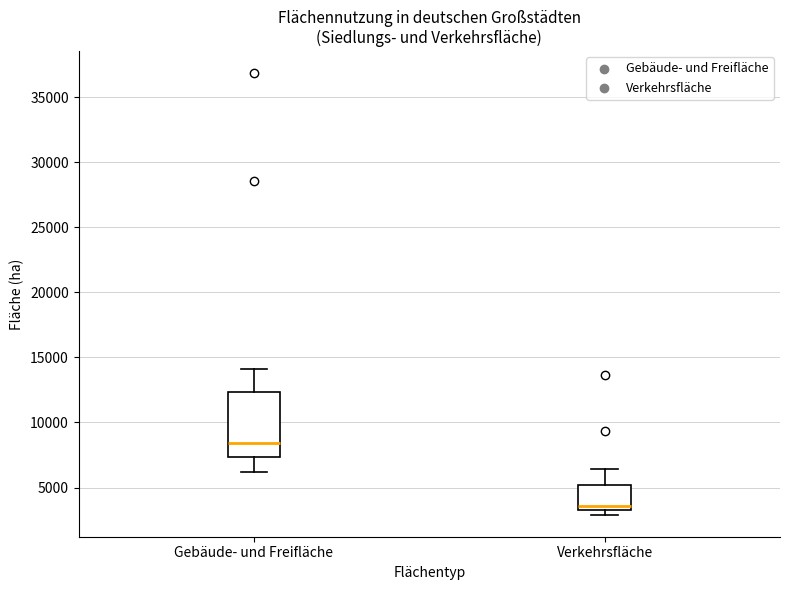

Comparing the boxes themselves (not the whiskers), which one is the tallest?

Gebäude- und Freifläche